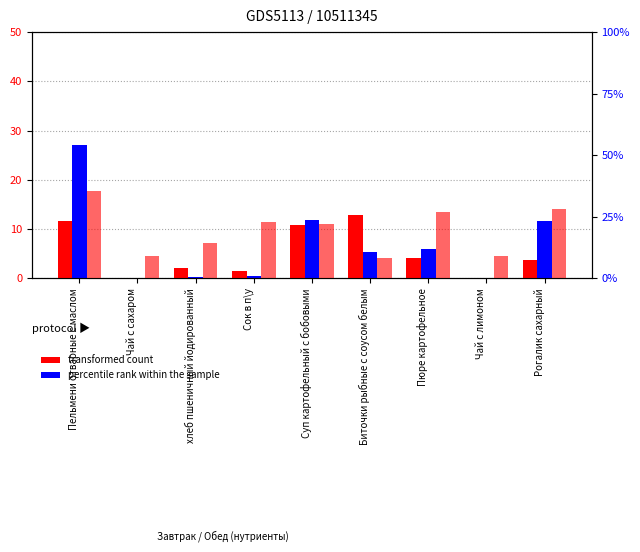

The value of Углеводы at Пюре картофельное is 26.8. True or false?

True